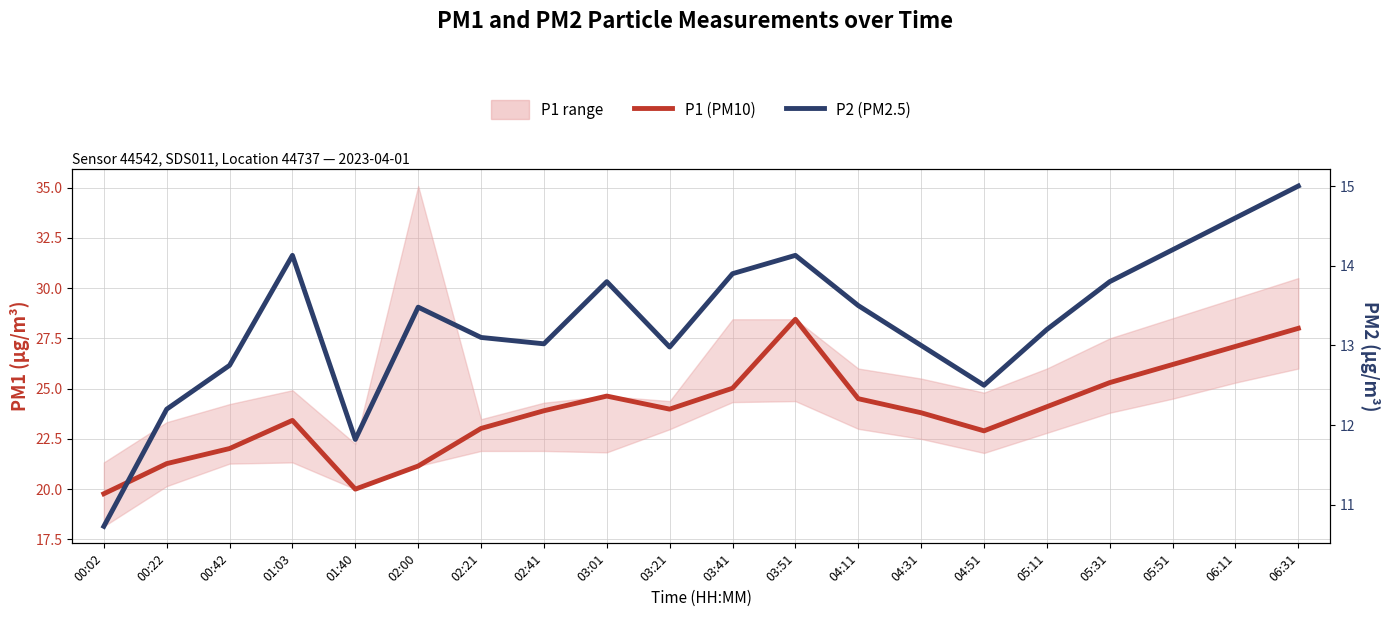

What is the difference between the highest and lowest values at 02:00?

7.7